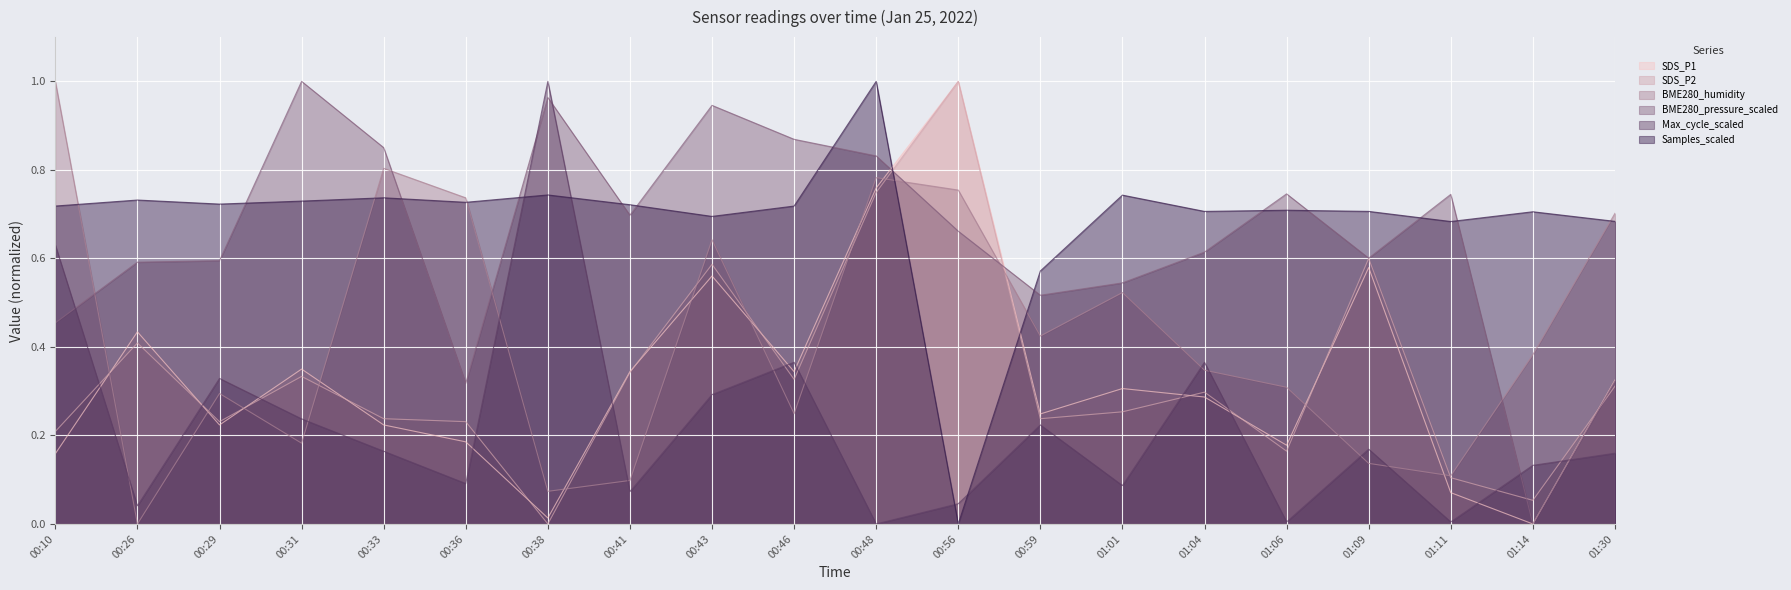

Reading right to left, extract all data points from this chart.

SDS_P1: 01:30=0.3	01:14=0.0	01:11=0.1	01:09=0.6	01:06=0.2	01:04=0.3	01:01=0.3	00:59=0.2	00:56=1.0	00:48=0.8	00:46=0.3	00:43=0.6	00:41=0.3	00:38=0.0	00:36=0.2	00:33=0.2	00:31=0.3	00:29=0.2	00:26=0.4	00:10=0.2
SDS_P2: 01:30=0.3	01:14=0.1	01:11=0.1	01:09=0.6	01:06=0.2	01:04=0.3	01:01=0.3	00:59=0.2	00:56=1.0	00:48=0.7	00:46=0.3	00:43=0.6	00:41=0.3	00:38=0.0	00:36=0.2	00:33=0.2	00:31=0.3	00:29=0.2	00:26=0.4	00:10=0.2
BME280_humidity: 01:30=0.7	01:14=0.4	01:11=0.1	01:09=0.1	01:06=0.3	01:04=0.3	01:01=0.5	00:59=0.4	00:56=0.8	00:48=0.8	00:46=0.2	00:43=0.6	00:41=0.1	00:38=0.1	00:36=0.7	00:33=0.8	00:31=0.2	00:29=0.3	00:26=0.0	00:10=1.0
BME280_pressure_scaled: 01:30=0.3	01:14=0.0	01:11=0.7	01:09=0.6	01:06=0.7	01:04=0.6	01:01=0.5	00:59=0.5	00:56=0.7	00:48=0.8	00:46=0.9	00:43=0.9	00:41=0.7	00:38=1.0	00:36=0.3	00:33=0.9	00:31=1.0	00:29=0.6	00:26=0.6	00:10=0.5
Max_cycle_scaled: 01:30=0.2	01:14=0.1	01:11=0.0	01:09=0.2	01:06=0.0	01:04=0.4	01:01=0.1	00:59=0.2	00:56=0.0	00:48=0.0	00:46=0.4	00:43=0.3	00:41=0.1	00:38=1.0	00:36=0.1	00:33=0.2	00:31=0.2	00:29=0.3	00:26=0.0	00:10=0.6
Samples_scaled: 01:30=0.7	01:14=0.7	01:11=0.7	01:09=0.7	01:06=0.7	01:04=0.7	01:01=0.7	00:59=0.6	00:56=0.0	00:48=1.0	00:46=0.7	00:43=0.7	00:41=0.7	00:38=0.7	00:36=0.7	00:33=0.7	00:31=0.7	00:29=0.7	00:26=0.7	00:10=0.7